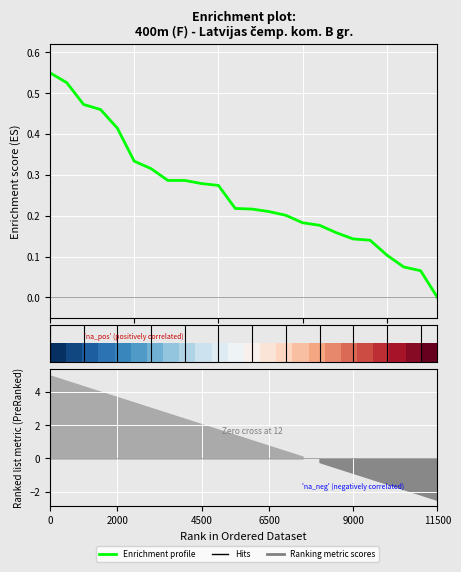

Between 15 and 4, which is larger?

4